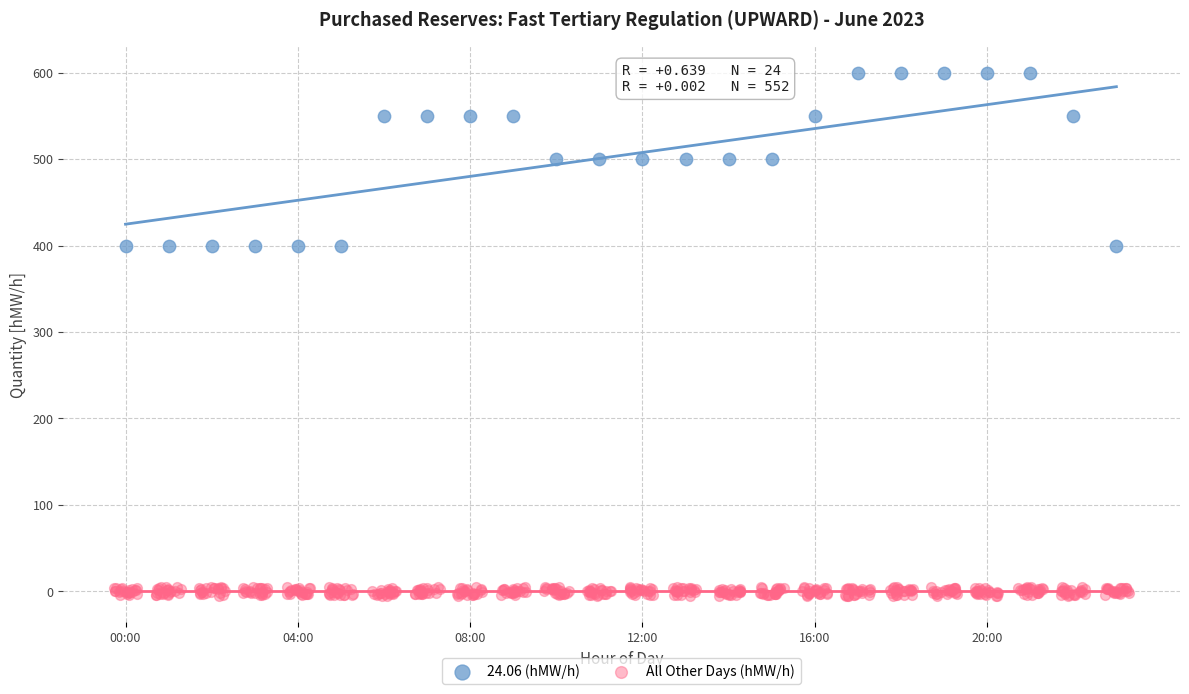

Which series reaches the minimum Y coordinate?

All Other Days (hMW/h)